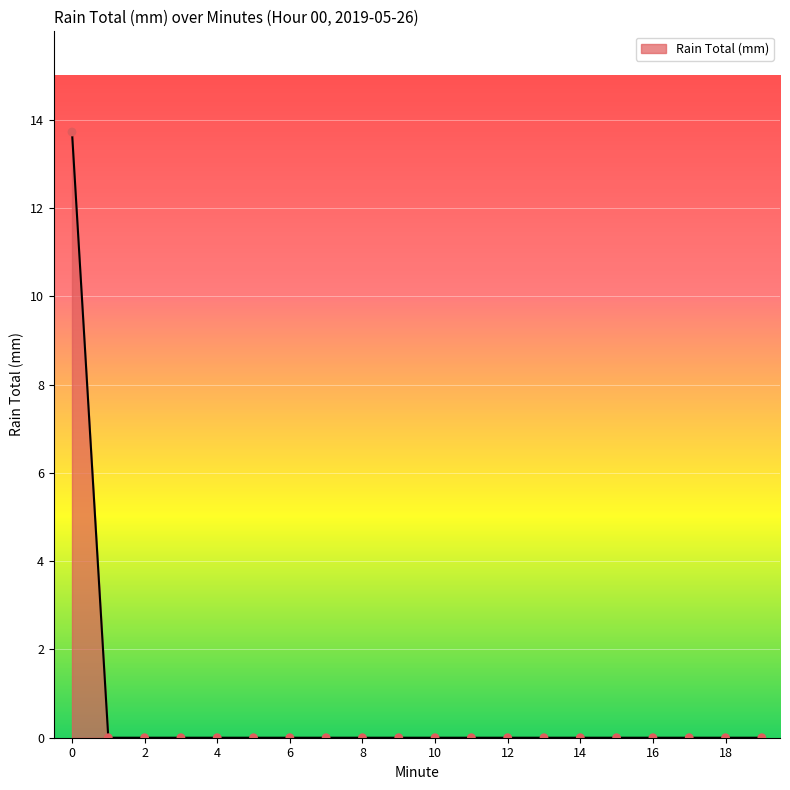

What is the difference between the maximum and minimum values?

13.7